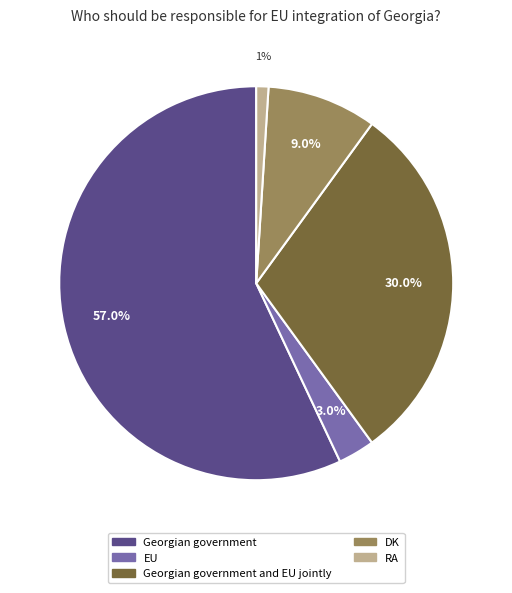

True or false: RA accounts for 1% of the total.

True